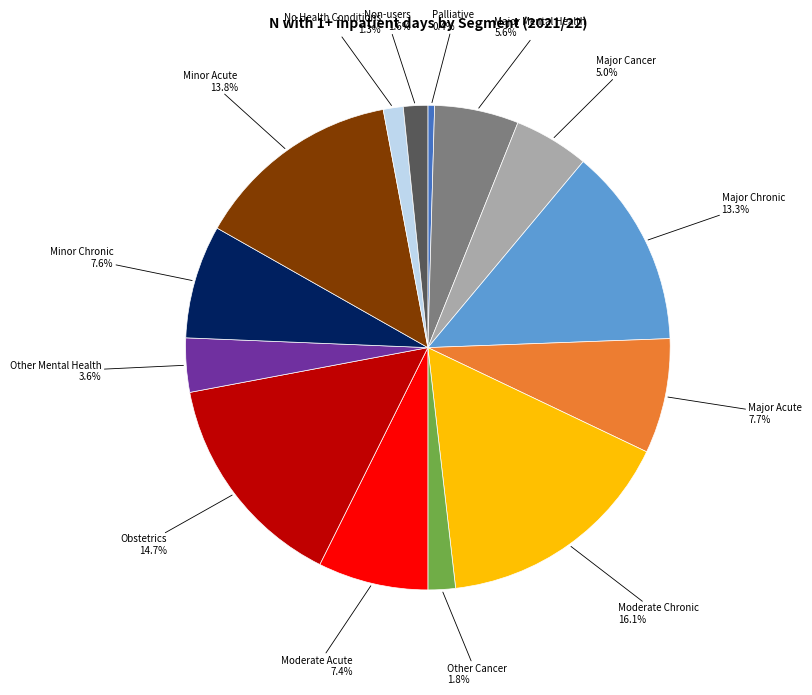

Does any single category account for the majority?

No